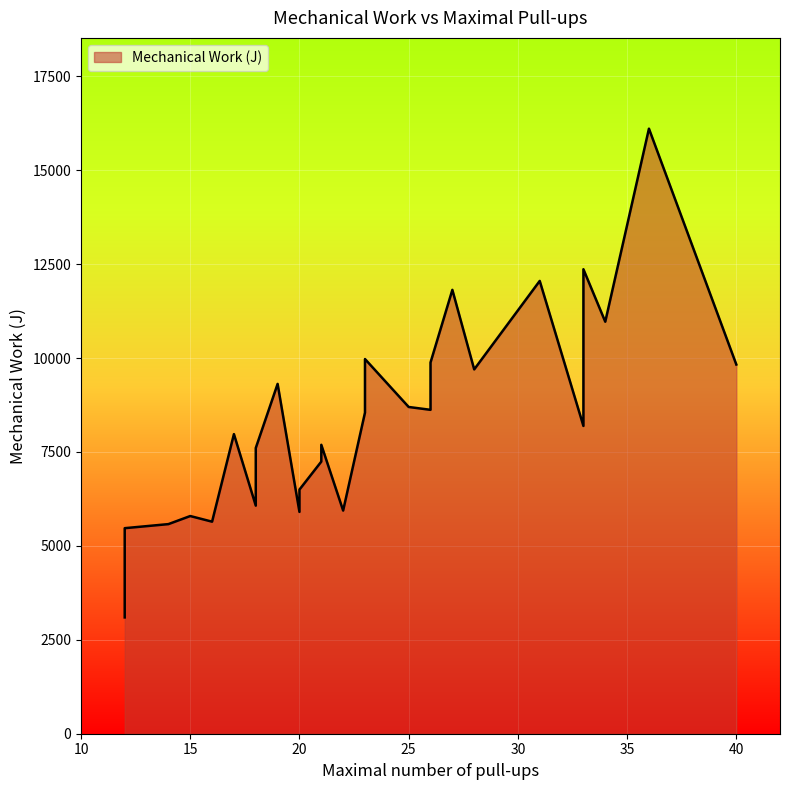

Count the number of categories in the chart.

29